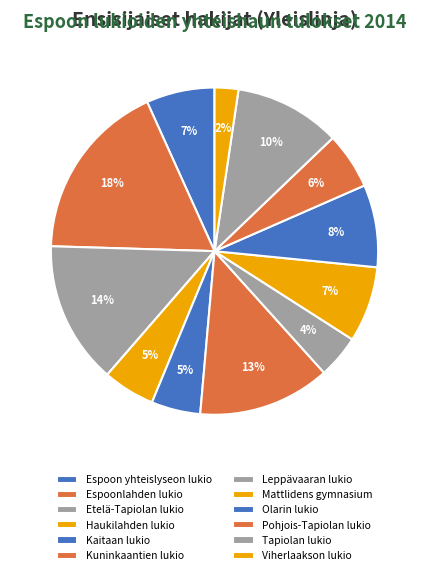

Count the number of slices in the pie.

12